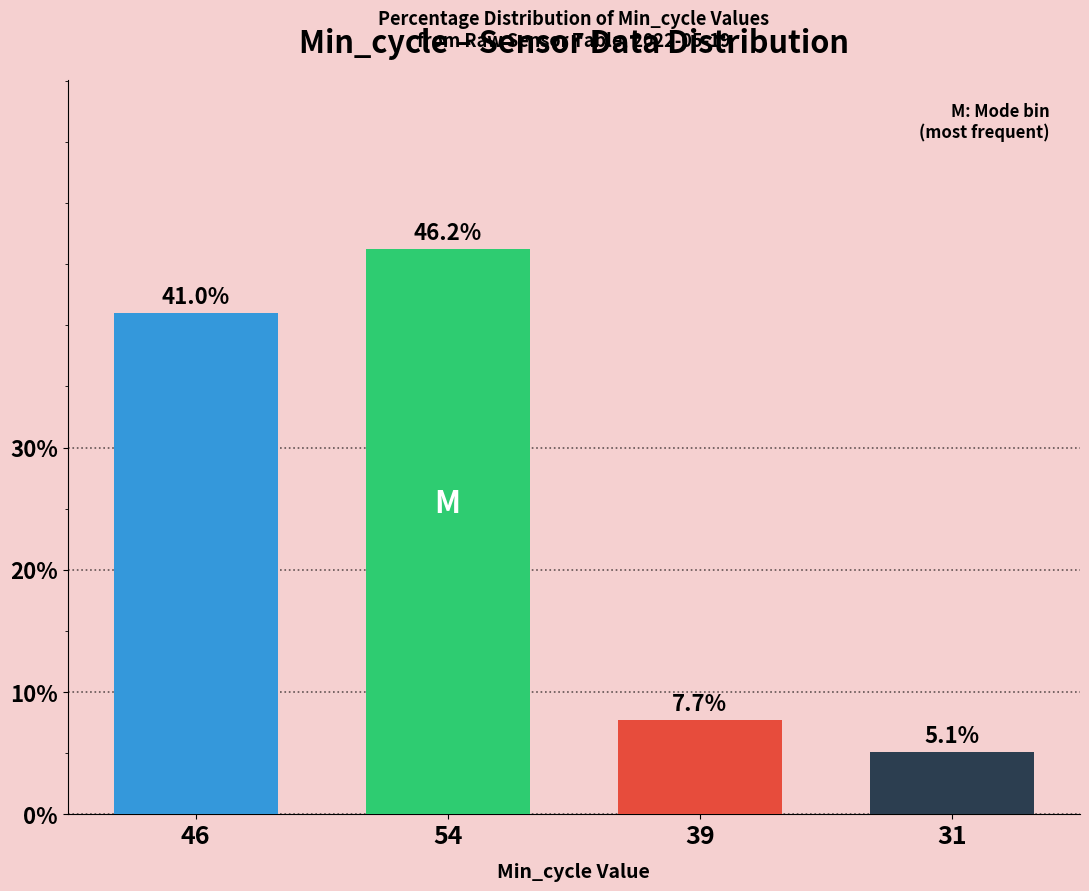

Read the value at 31.

5.1